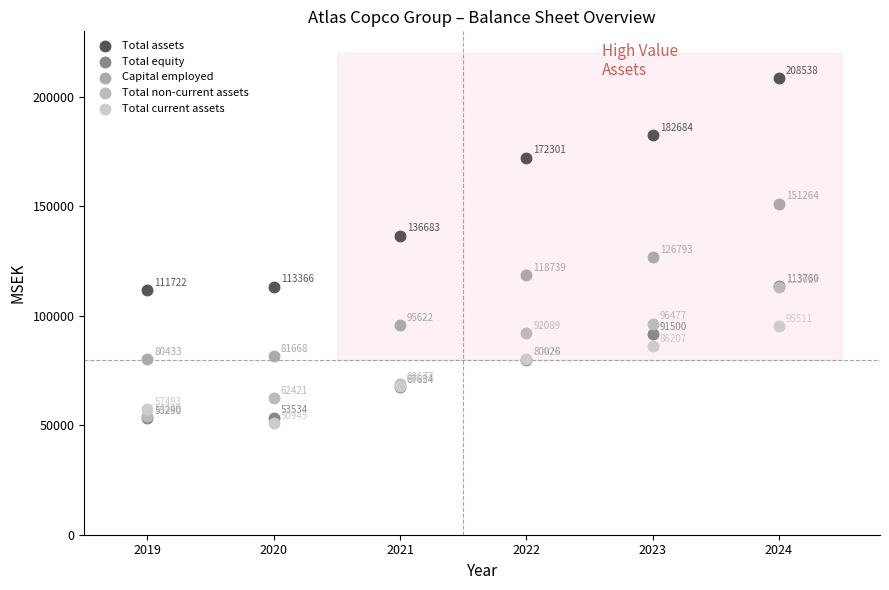

Which series reaches the minimum Y coordinate?

Total current assets